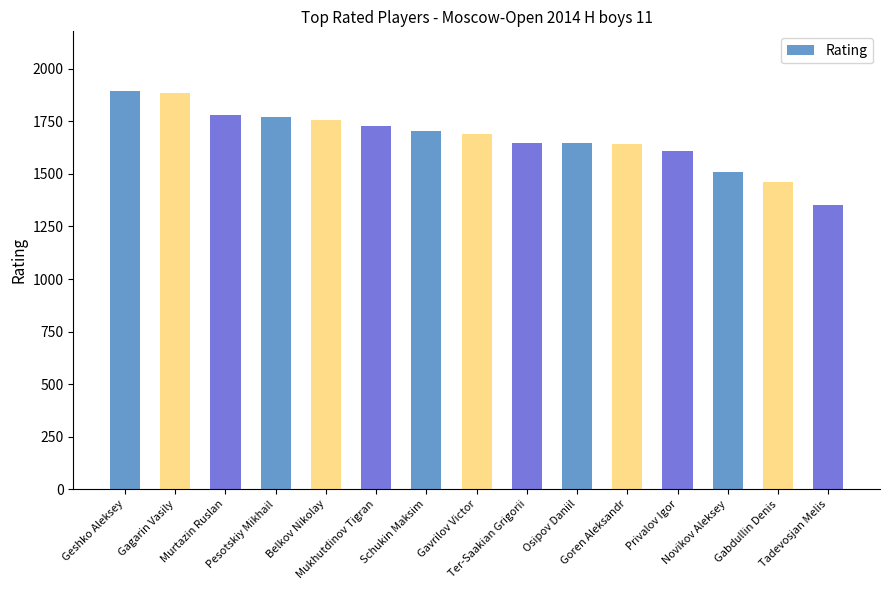

What is the label of the 14th bar from the right?

Gagarin Vasily